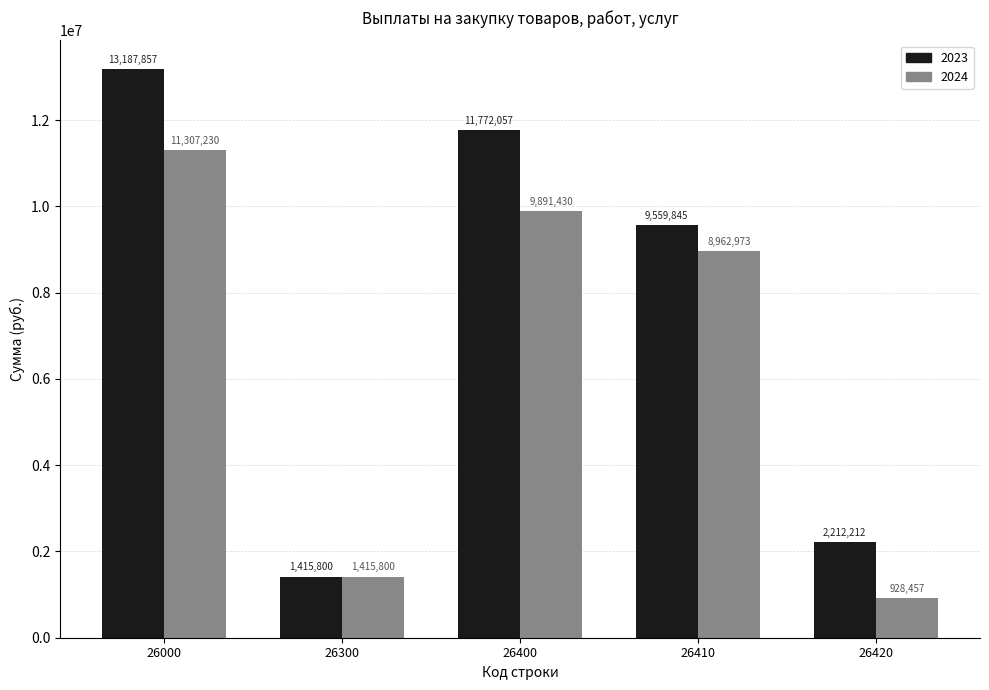

Rank the series by their maximum value, from highest to lowest.

2023, 2024